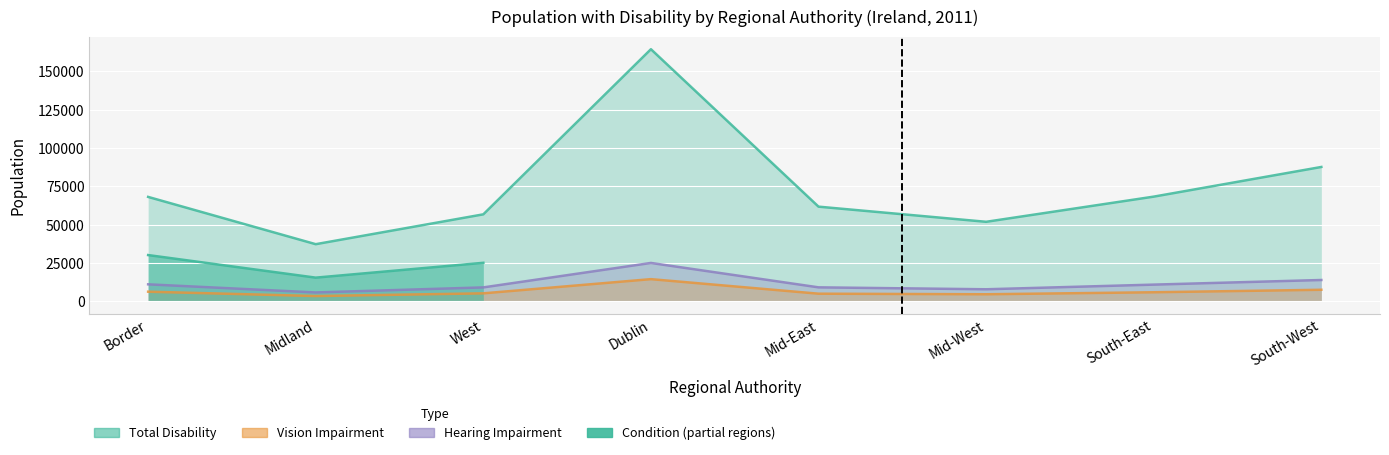

What is the value of the Blindness or a serious vision impairment point at the 2nd from the left?

3356